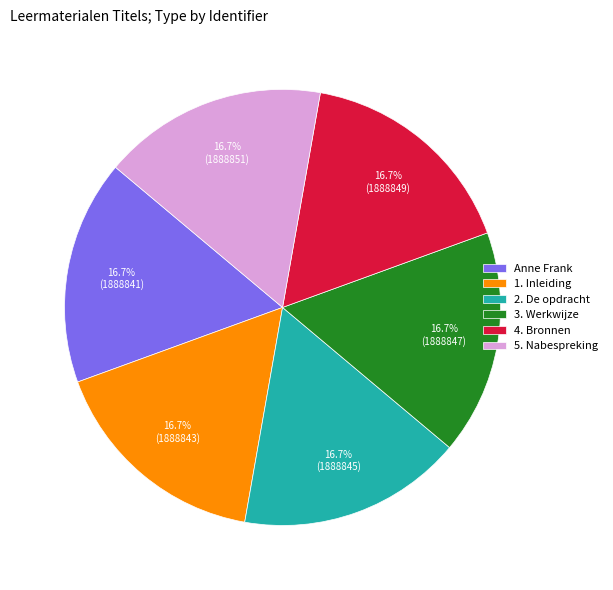

What is the ratio of the value at 2. De opdracht to the value at 1. Inleiding?

1.0